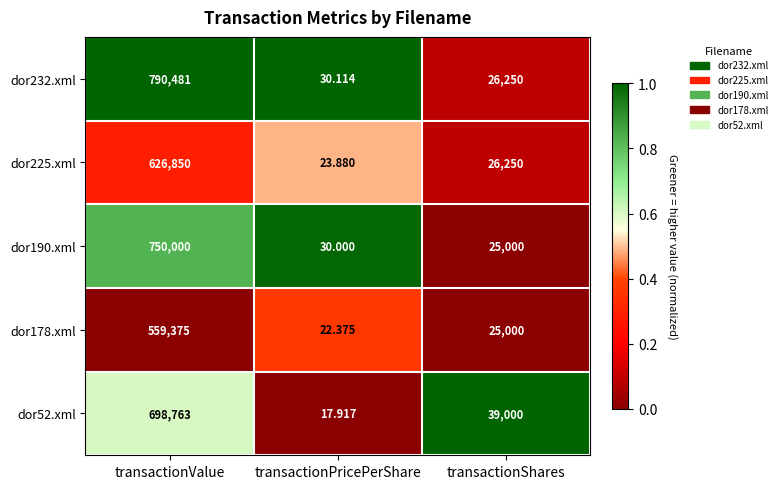

List the series in order of their peak value, highest first.

dor232.xml, dor190.xml, dor52.xml, dor225.xml, dor178.xml